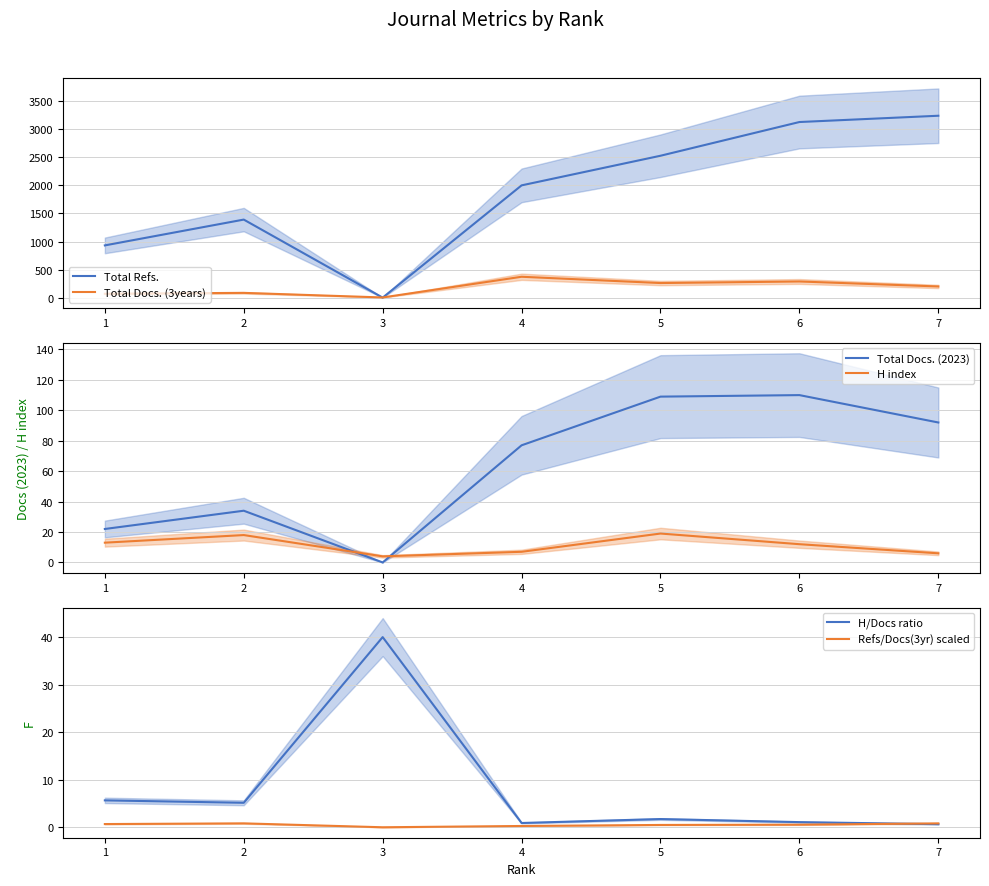

True or false: Total Docs. (3years) and Total Docs. (2023) intersect in this chart.

False